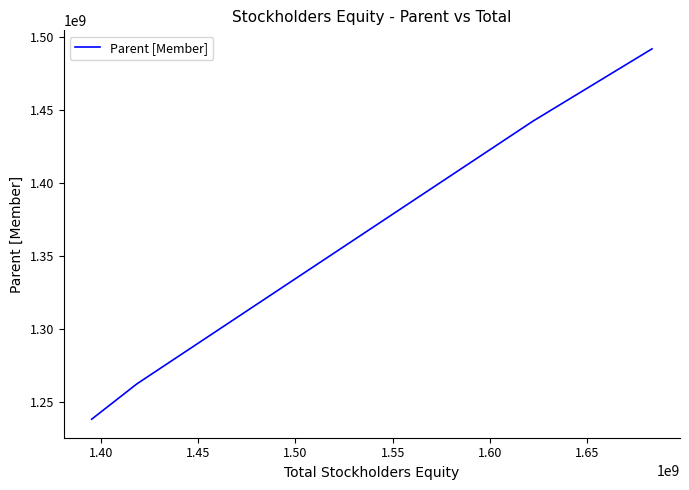

Does the chart have visible grid lines?

No